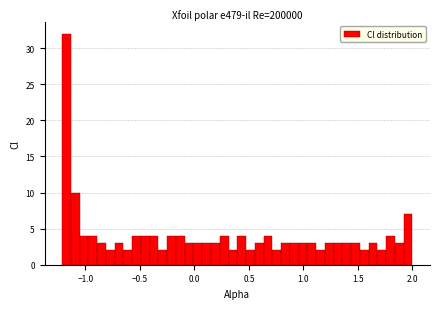

Around what value on the x-axis is the tallest bar? Give the approximate position of its centre, as read against the axis.

-1.15